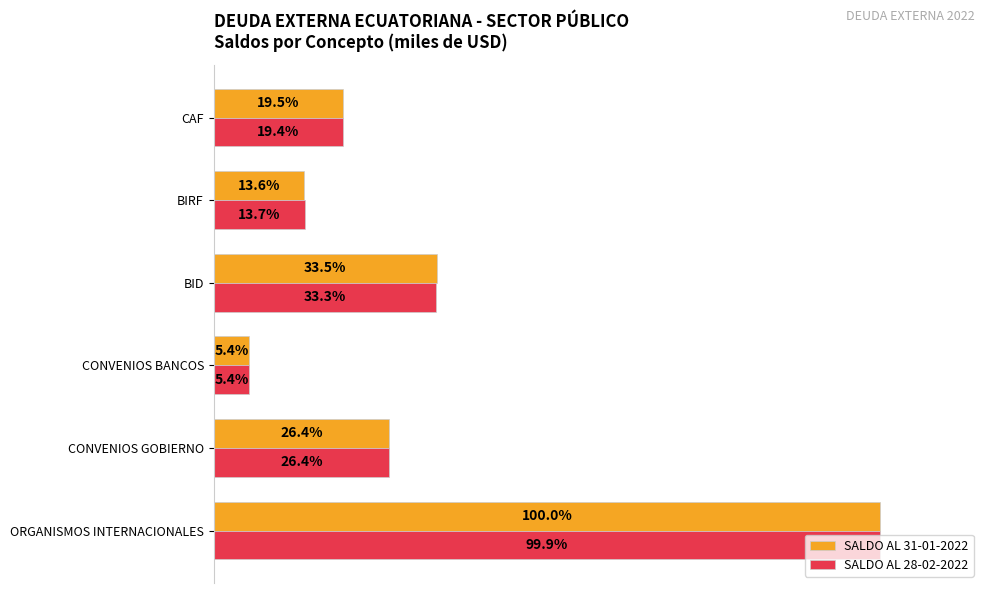

Which series has the widest spread of values?

SALDO AL 31-01-2022